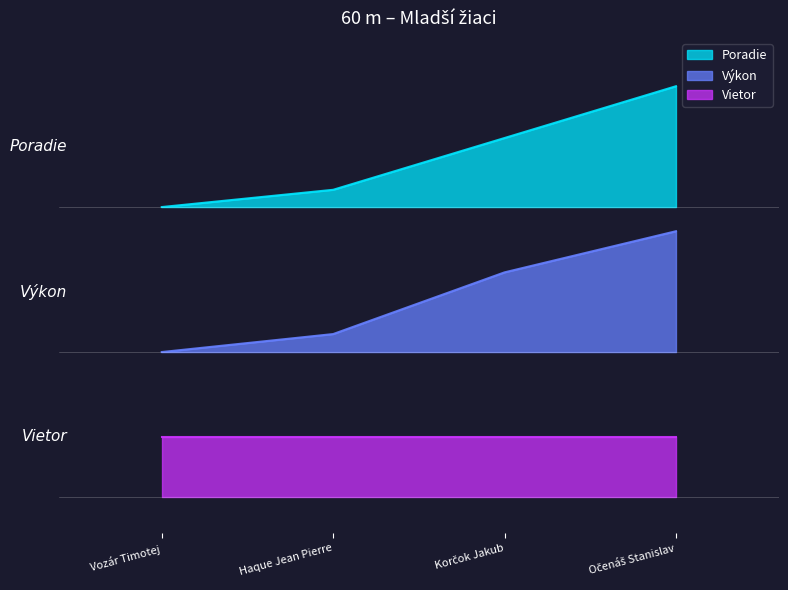

Which series has the widest spread of values?

Výkon